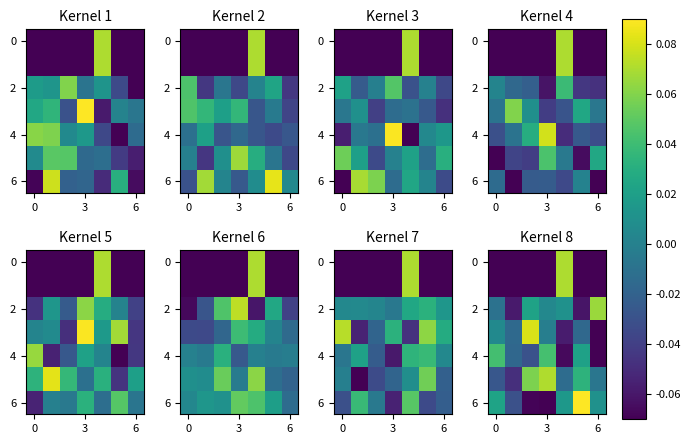

How many 0 values are between 0 and 1?

1